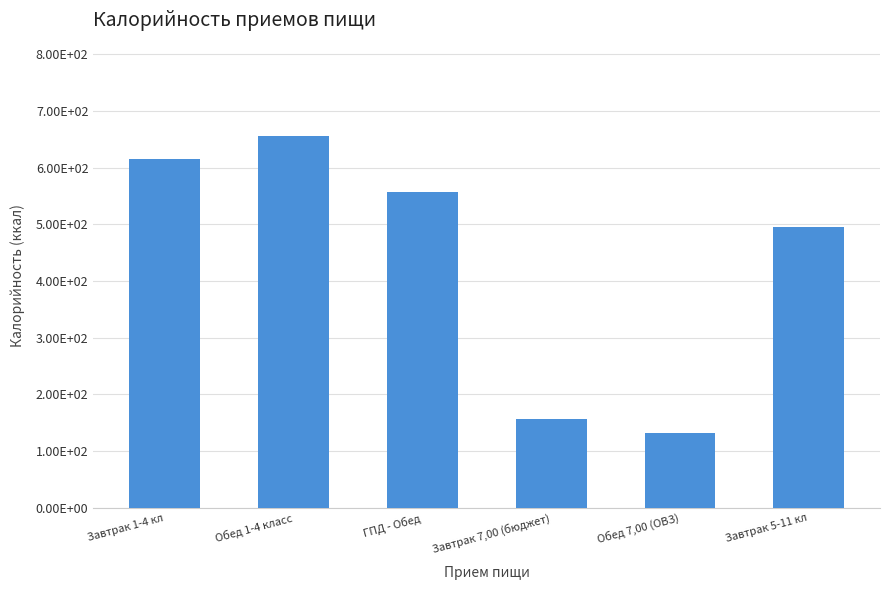

Are the bars horizontal?

No